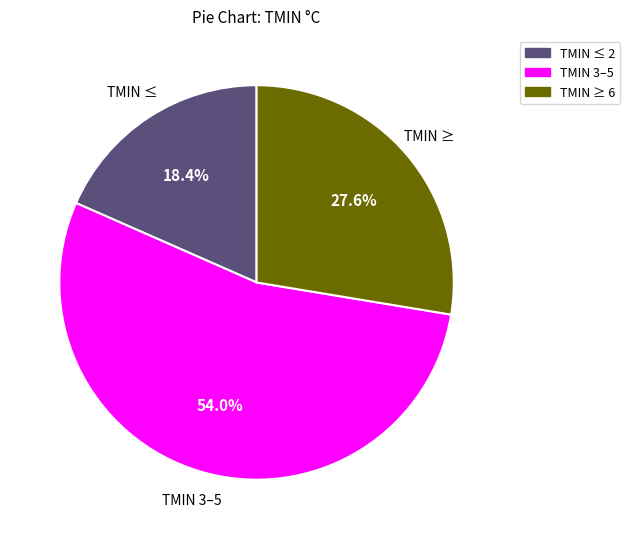

Does any single category account for the majority?

Yes